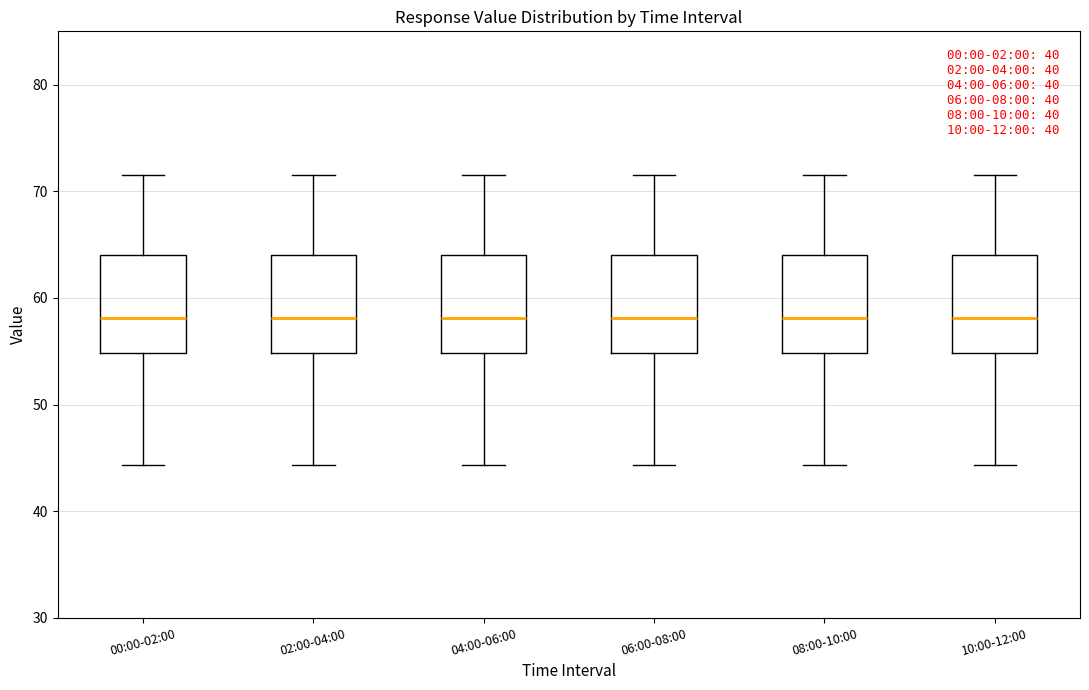

Reading left to right, read every box against the y-axis: the position of its median line, the range the box covers, and the ends of its whiskers. The values are not printed on the chart, so give them approximately, as read against the axis.

00:00-02:00: median 58, box 55 to 64, whiskers 44 to 72
02:00-04:00: median 58, box 55 to 64, whiskers 44 to 72
04:00-06:00: median 58, box 55 to 64, whiskers 44 to 72
06:00-08:00: median 58, box 55 to 64, whiskers 44 to 72
08:00-10:00: median 58, box 55 to 64, whiskers 44 to 72
10:00-12:00: median 58, box 55 to 64, whiskers 44 to 72